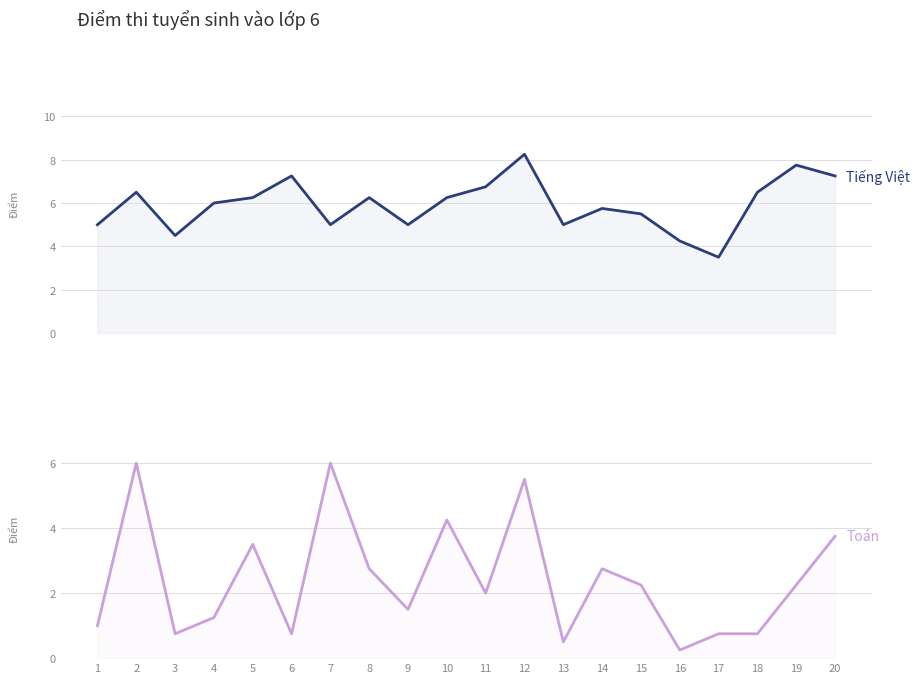

At 8, list the series in order from largest to smallest.

Tiếng Việt, Toán